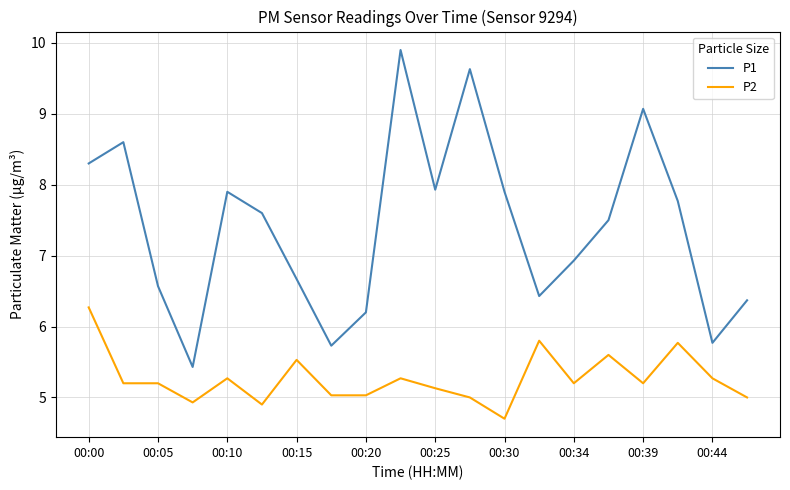

What is the sum of all P1 values?

148.2